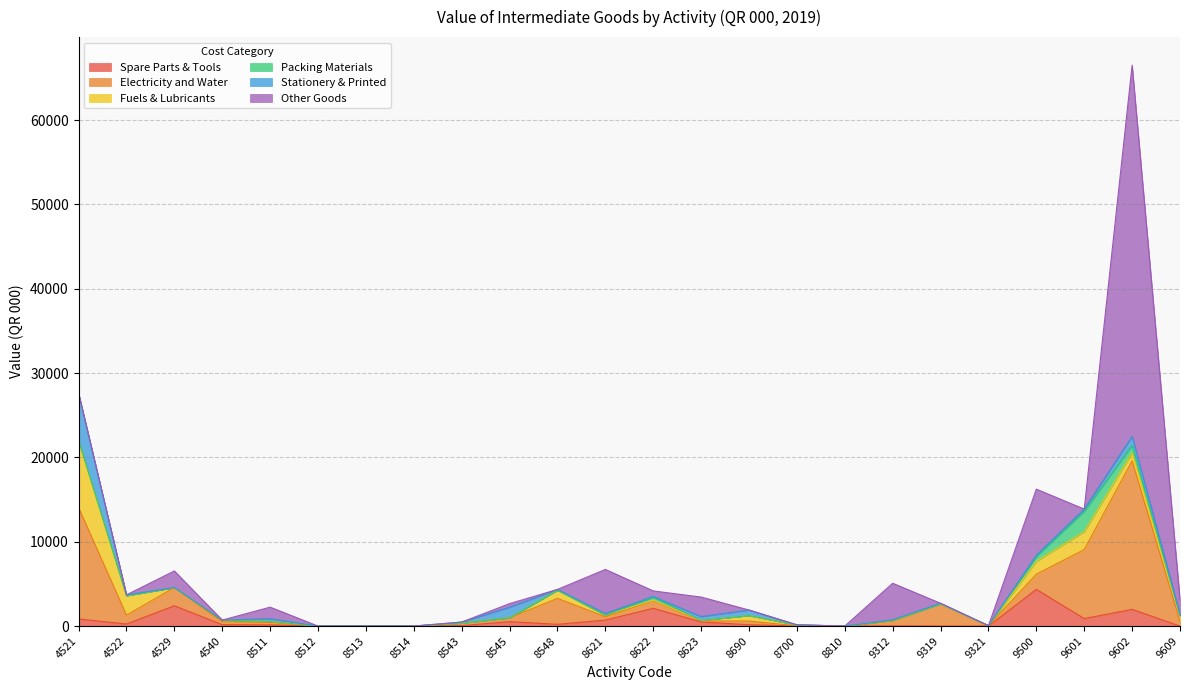

How many values in the Spare Parts & Tools series are below 163?

12